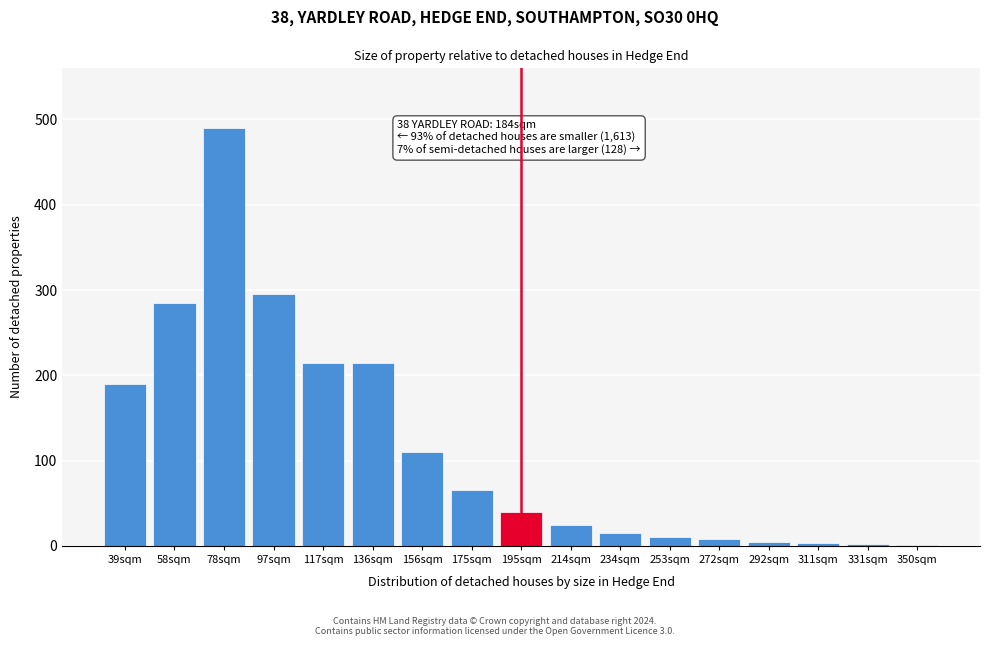

What is the sum of all values?

1974